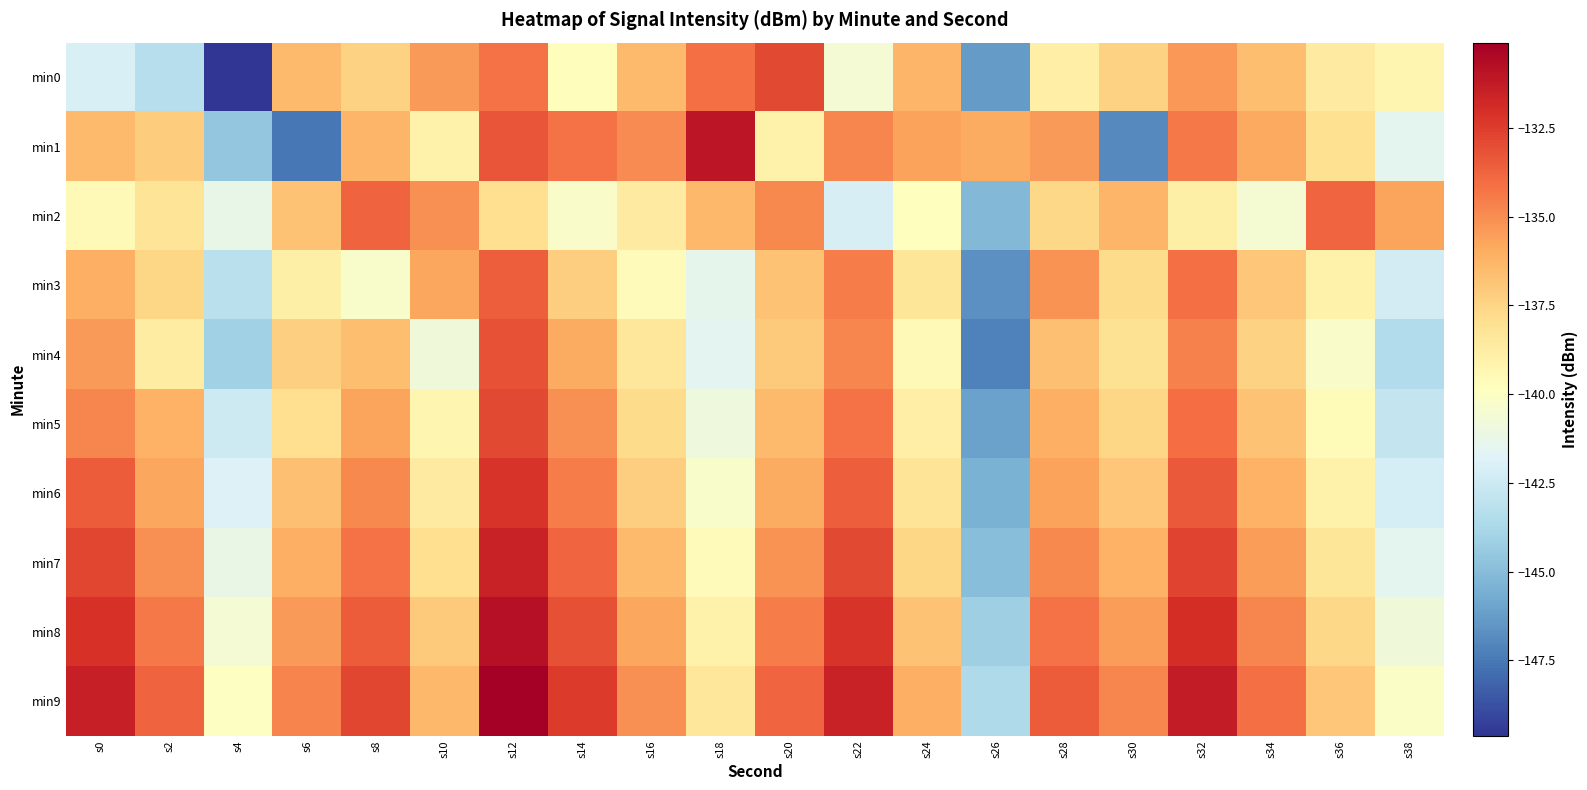

How many categories are shown in the chart?

20